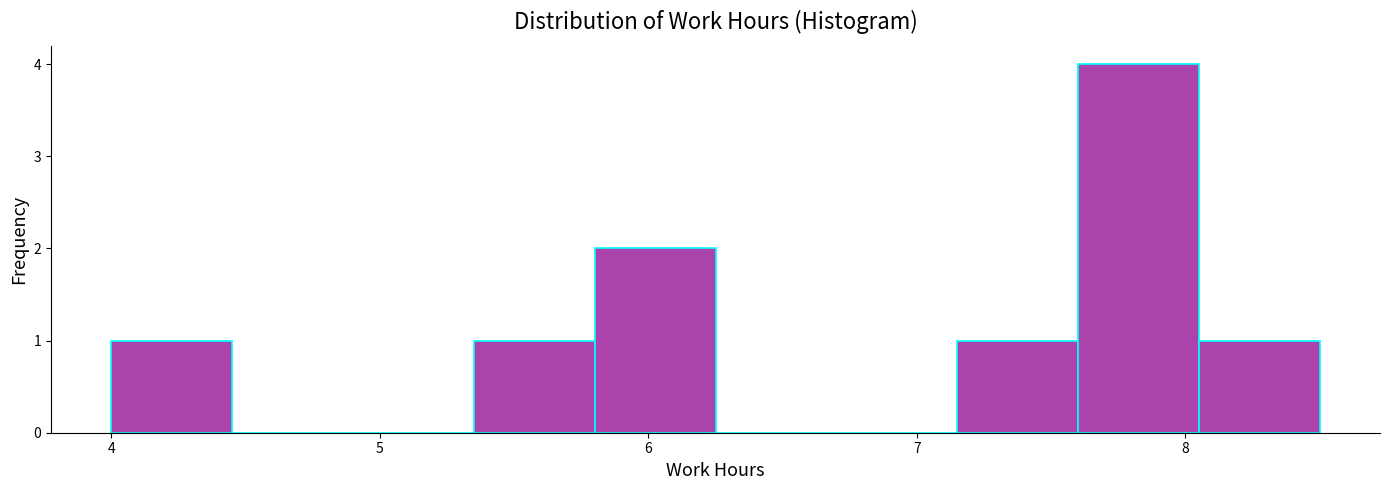

Reading left to right, transcribe this chart: for each bar, give the range it covers on the x-axis and its height. Neither the bar edges nor the heights are printed on the chart, so give them approximately, as read against the axes.

4.00 to 4.45: 1
4.45 to 4.90: 0
4.90 to 5.35: 0
5.35 to 5.80: 1
5.80 to 6.25: 2
6.25 to 6.70: 0
6.70 to 7.15: 0
7.15 to 7.60: 1
7.60 to 8.05: 4
8.05 to 8.50: 1